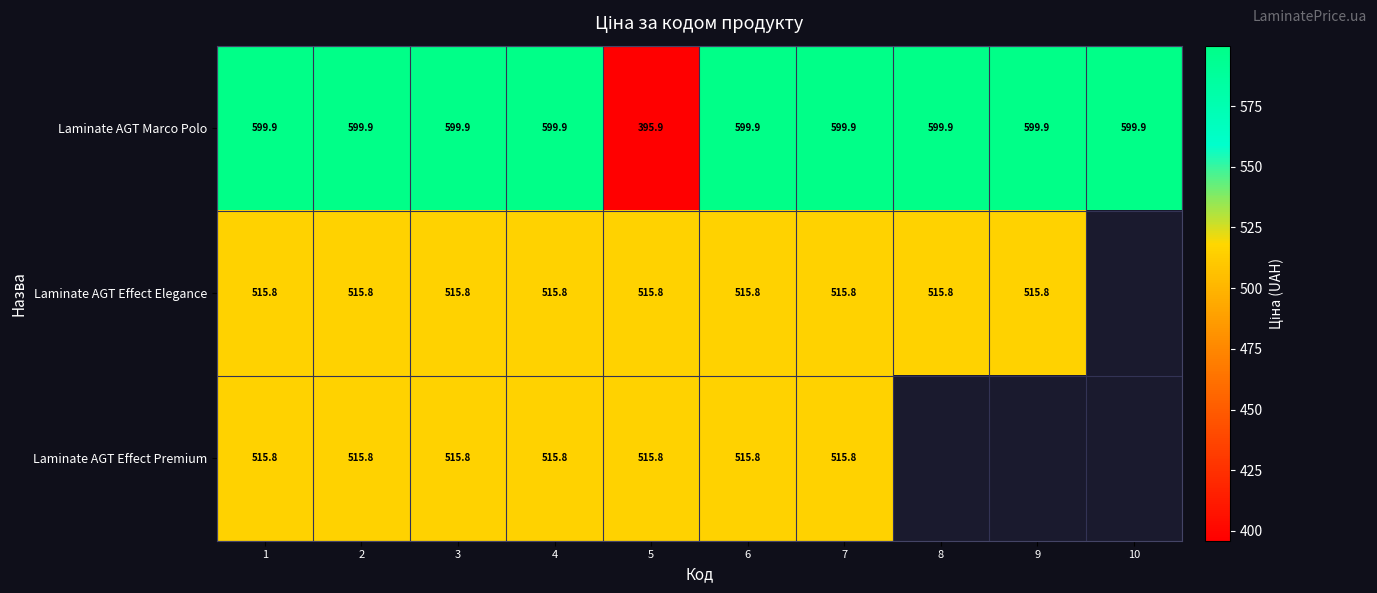

Which category has the highest value across all series?

1